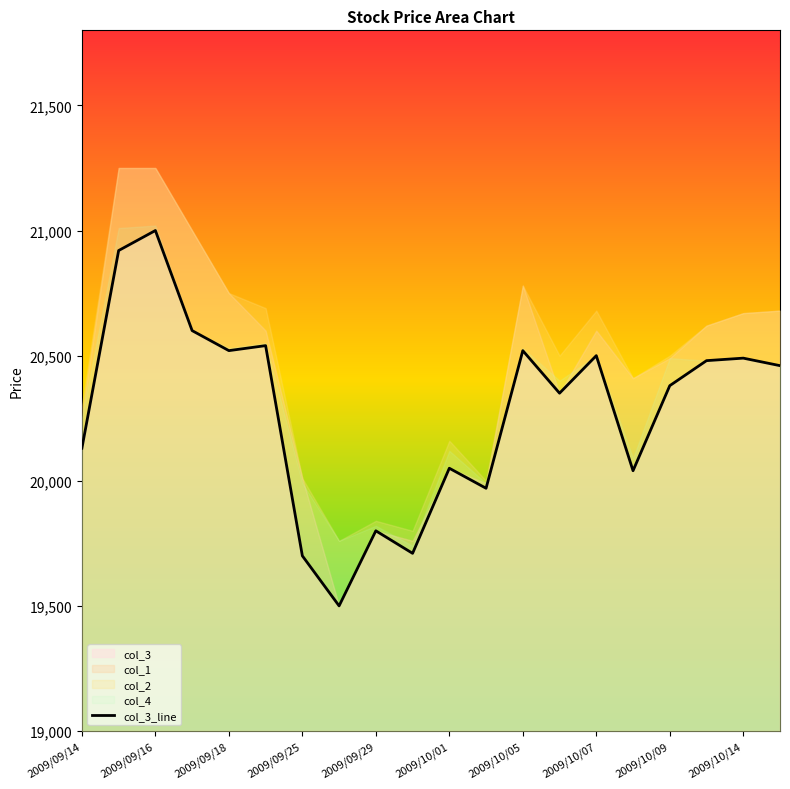

What is the lowest value of the col_3_line series?

19500